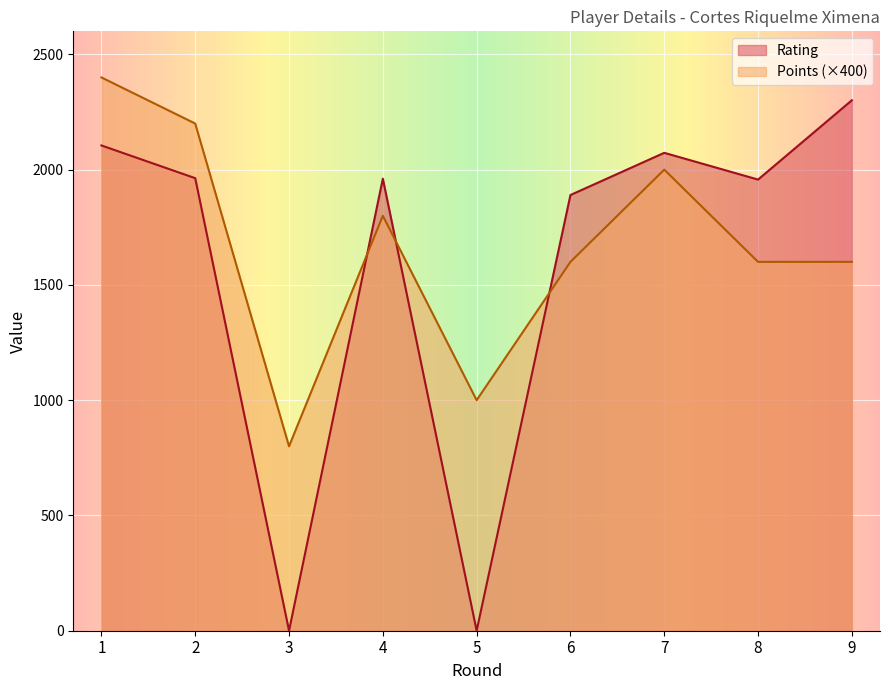

The Points series shows 280 at 5. True or false?

False